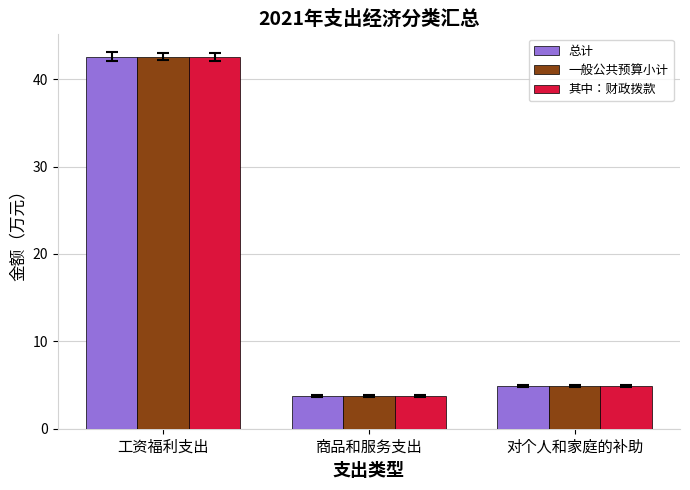

What is the total value across all series at 工资福利支出?

127.7